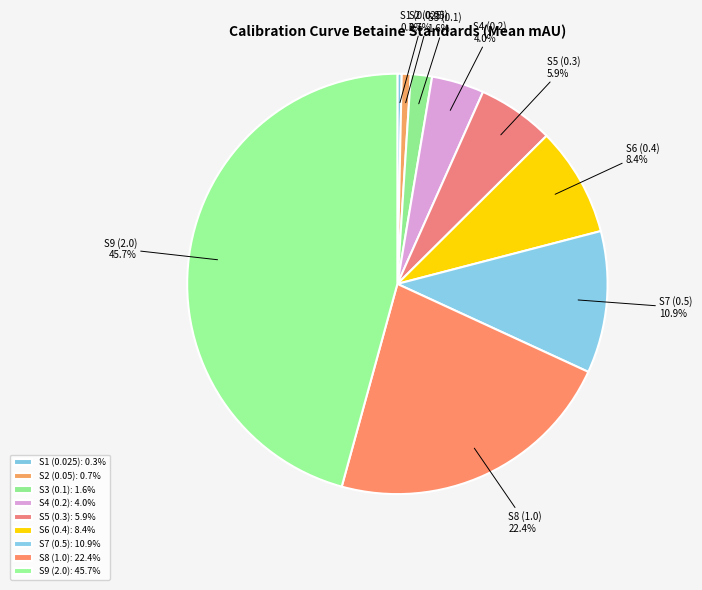

Which has a higher value, S7 (0.5) or S5 (0.3)?

S7 (0.5)